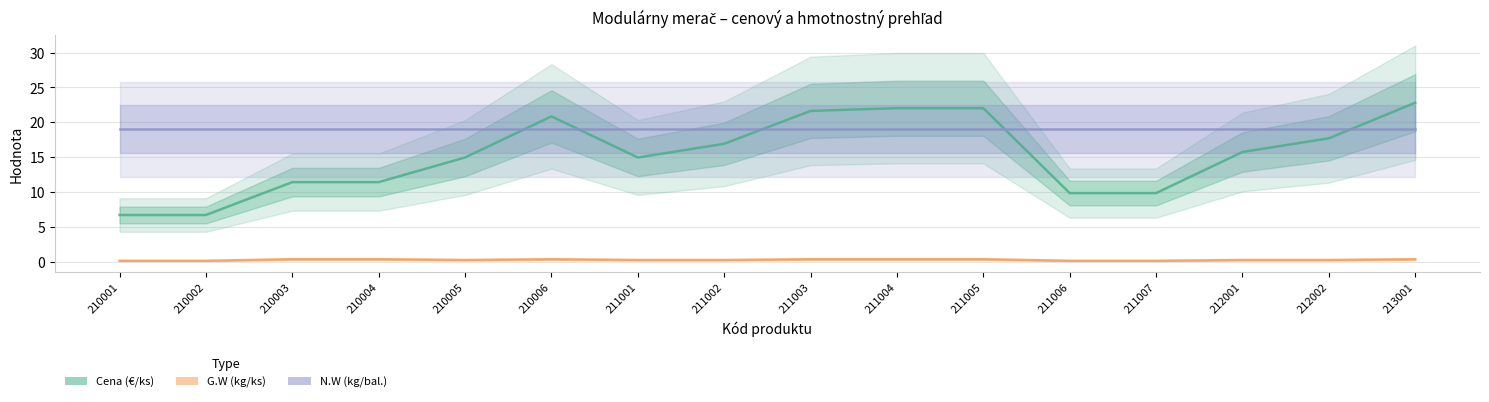

True or false: N.W_bal has more than 0 interior local peaks.

False